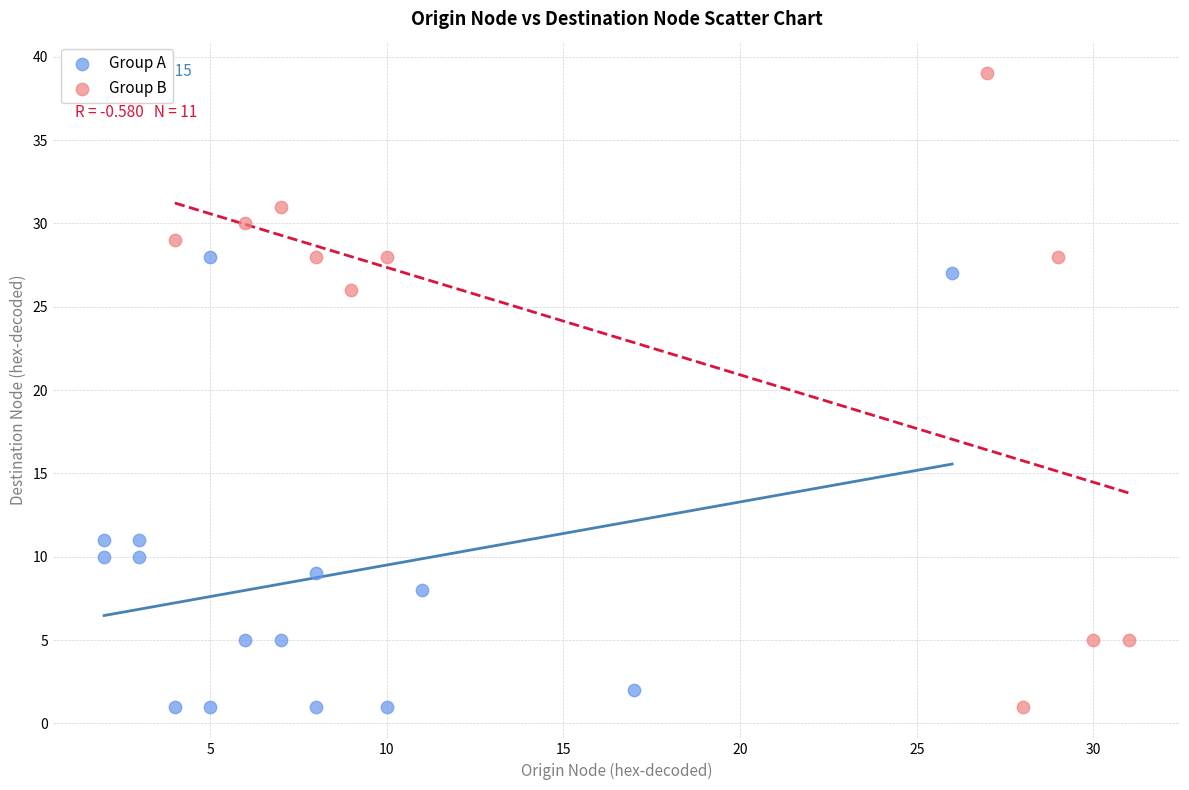

Which series reaches the maximum Y coordinate?

Group B